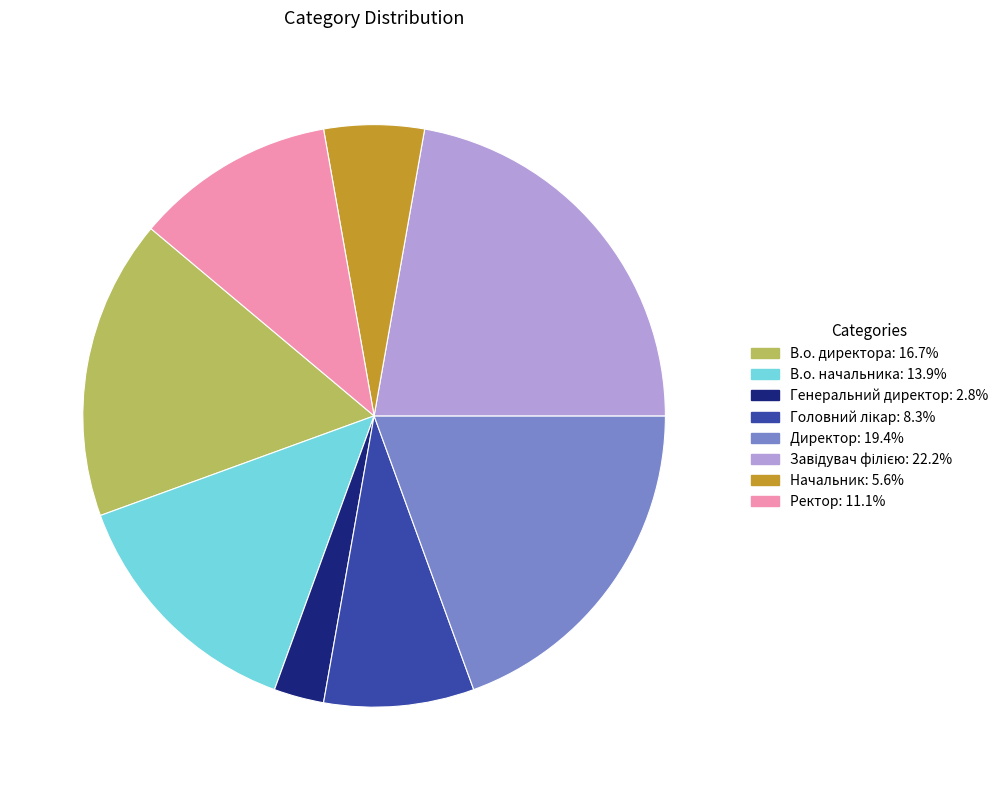

Which has a higher value, Директор or Ректор?

Директор